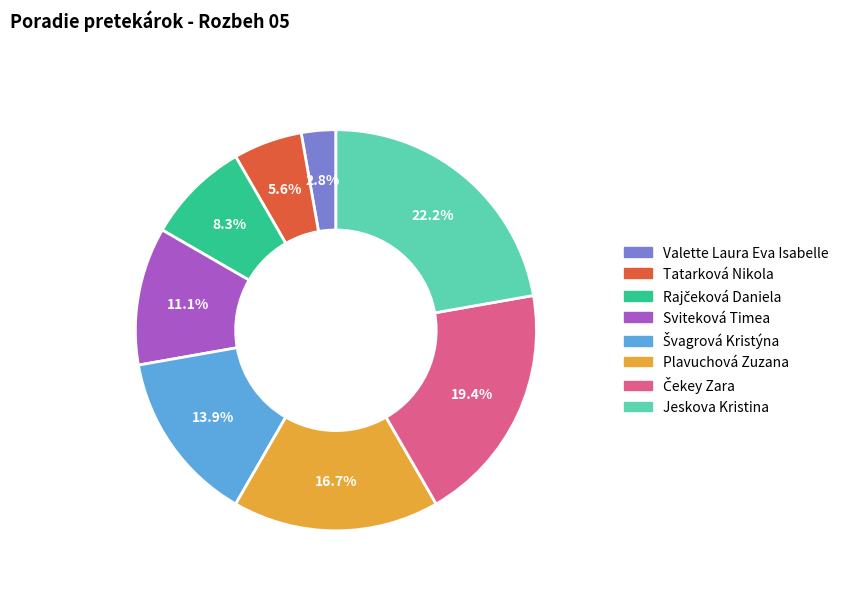

What percentage is the Valette Laura Eva Isabelle slice, to the nearest percent?

3%